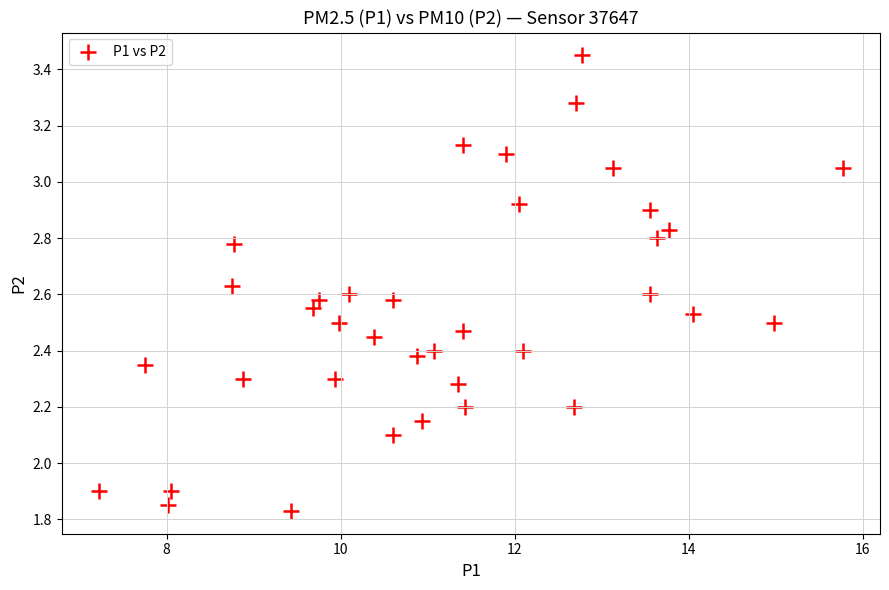

What is the range of Y values (max minus min)?

1.6